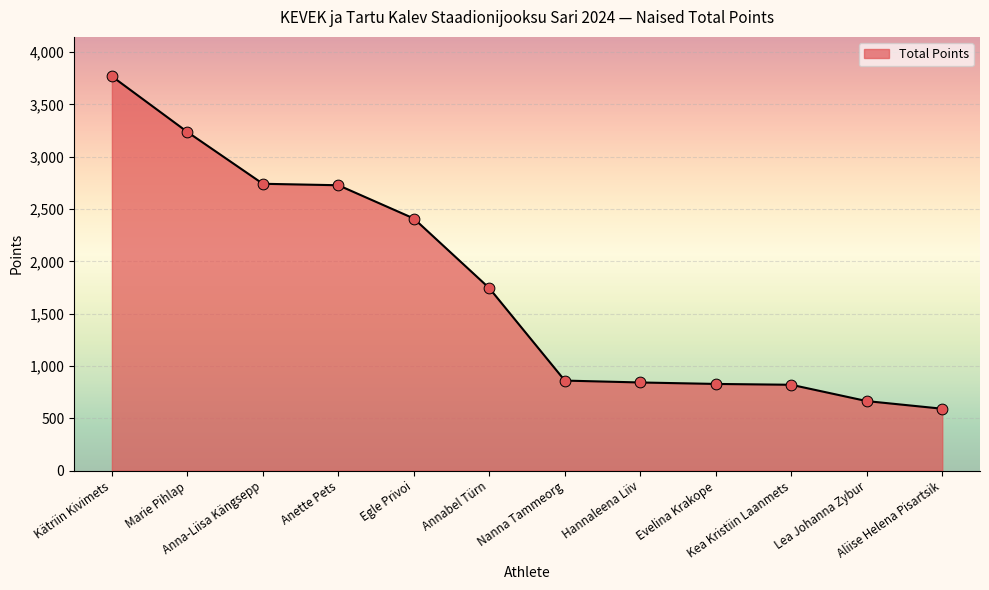

What is the ratio of the value at Nanna Tammeorg to the value at Annabel Türn?

0.5